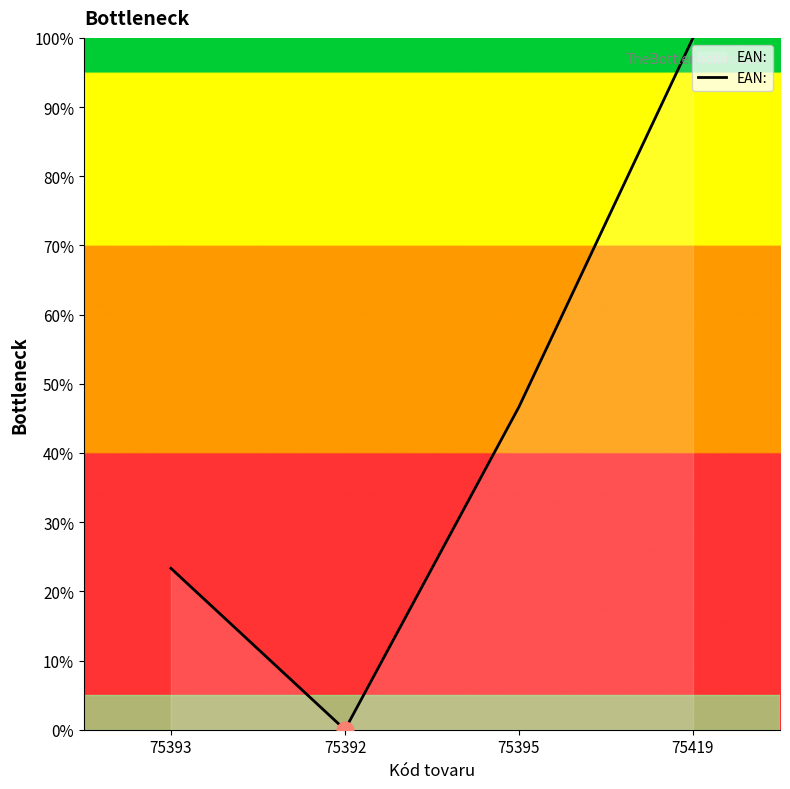

At which label does the data first exceed 46?

75395